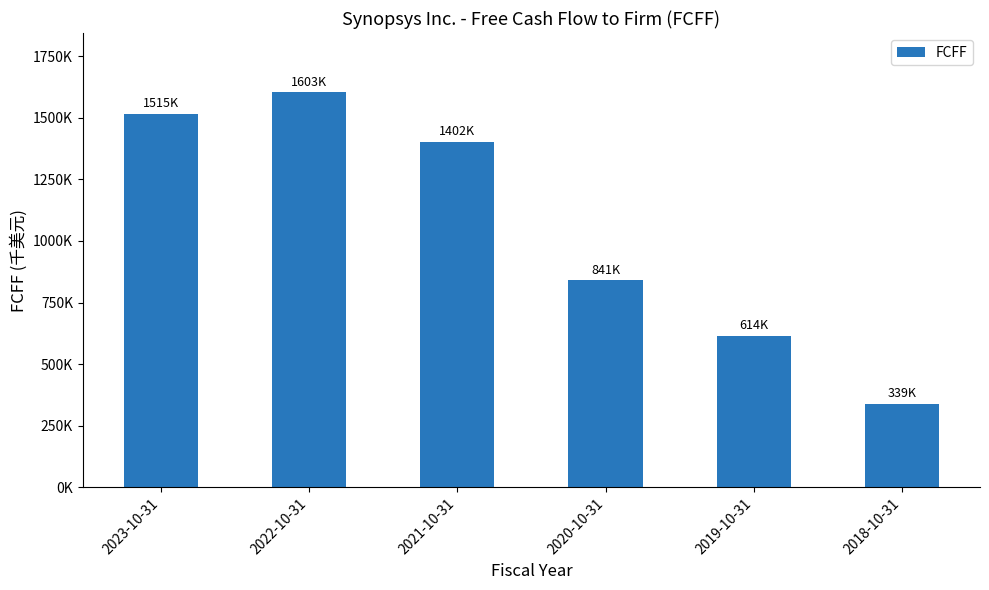

Reading right to left, what are all the values shown in this chart?

338640	614449	840653	1402018	1603414	1514588